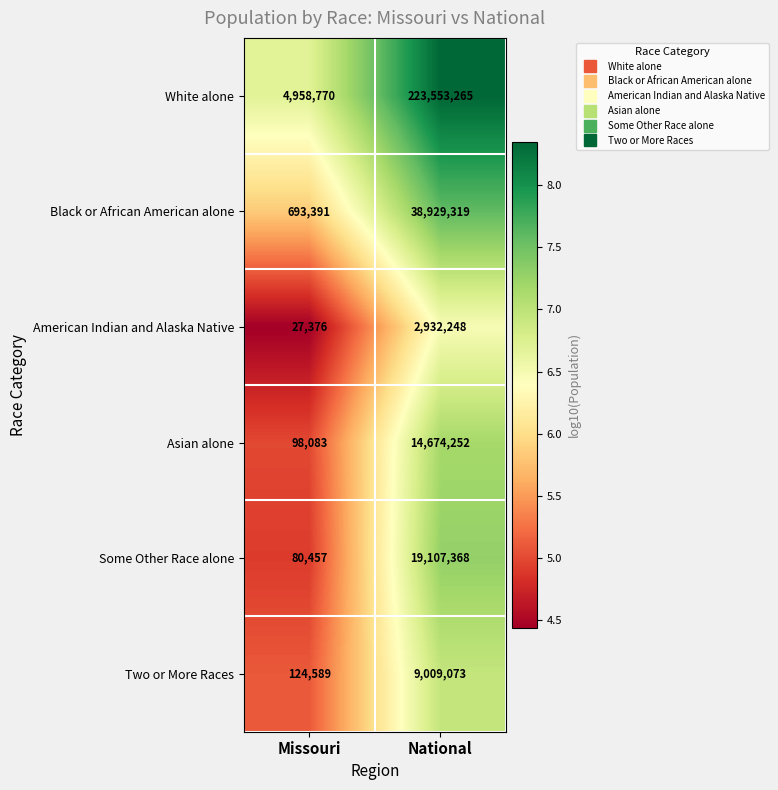

What is the spread (max minus min) of values at National?

220621017